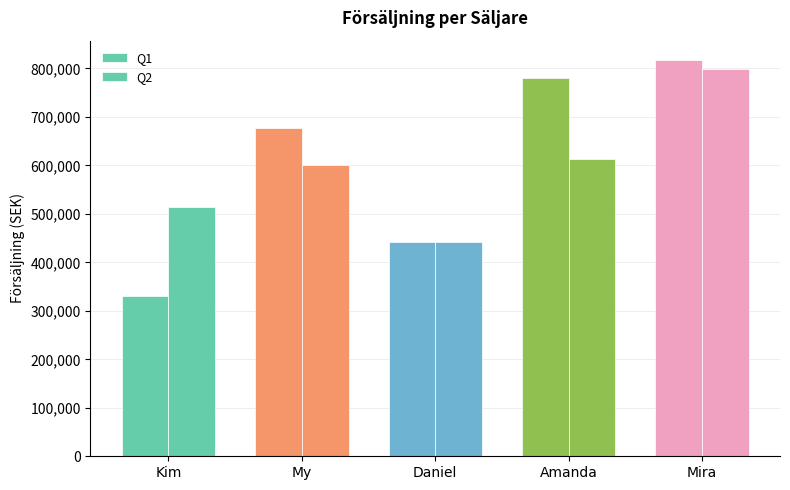

What is the maximum value shown in the chart?

816522